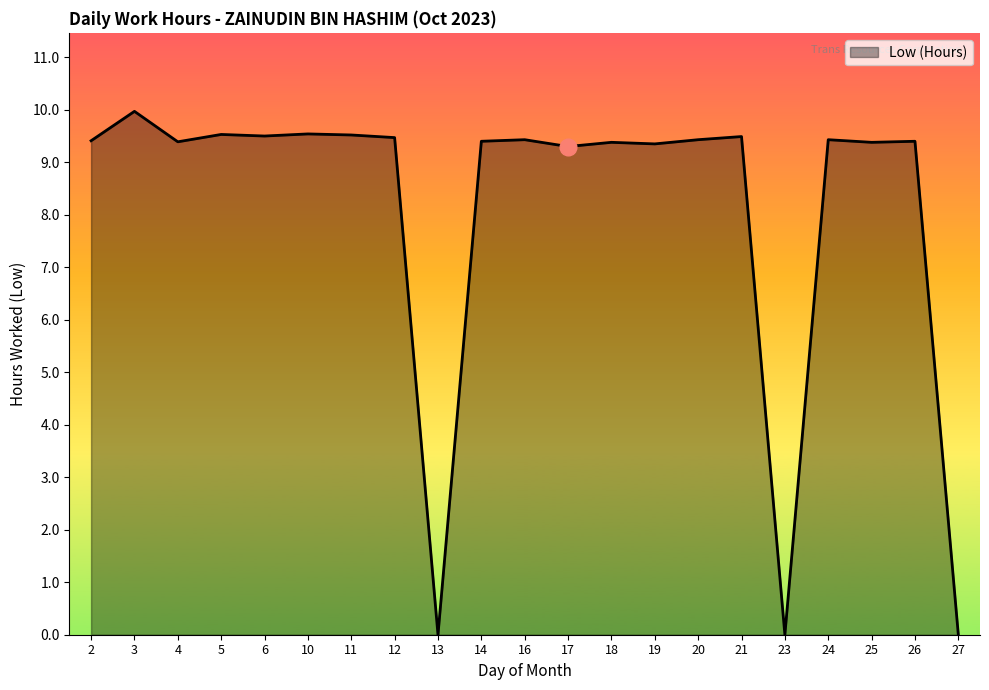

What is the ratio of the value at 12 to the value at 3?

0.9